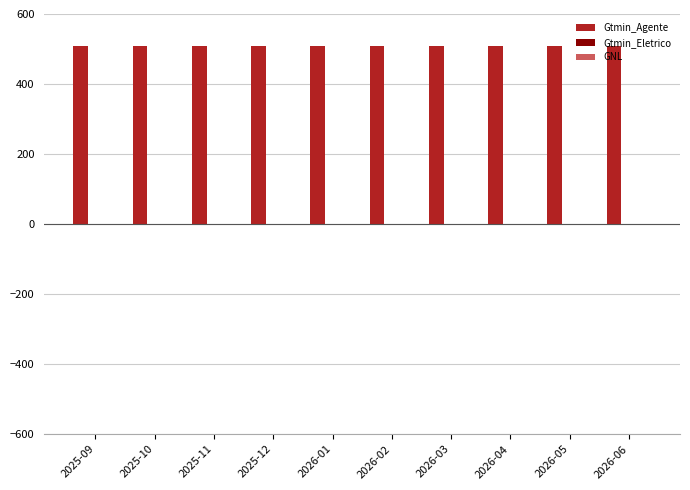

At 2026-04, list the series in order from largest to smallest.

Gtmin_Agente, Gtmin_Eletrico, GNL